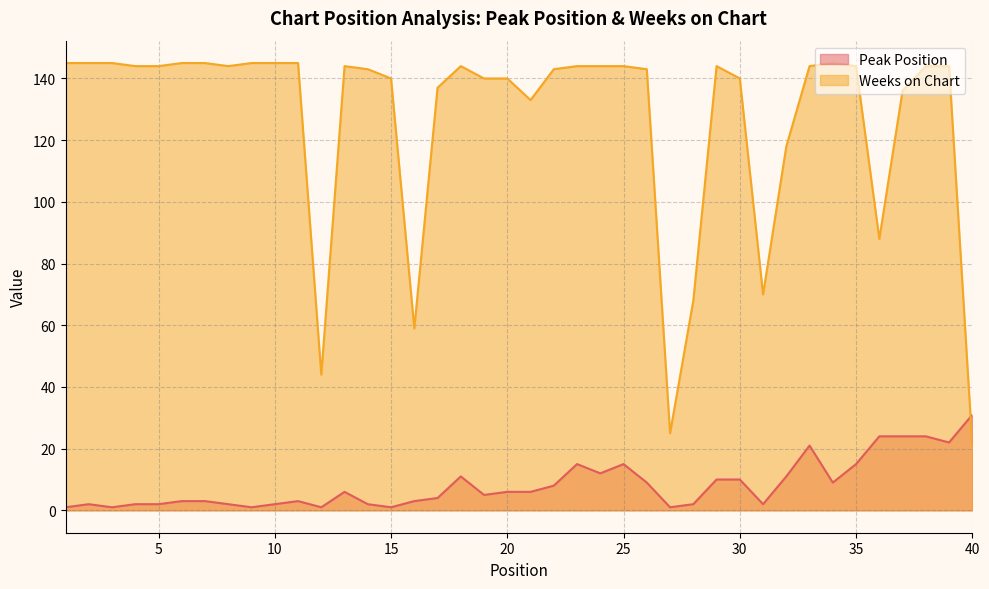

Rank the series by their maximum value, from lowest to highest.

Peak Position, Weeks on Chart